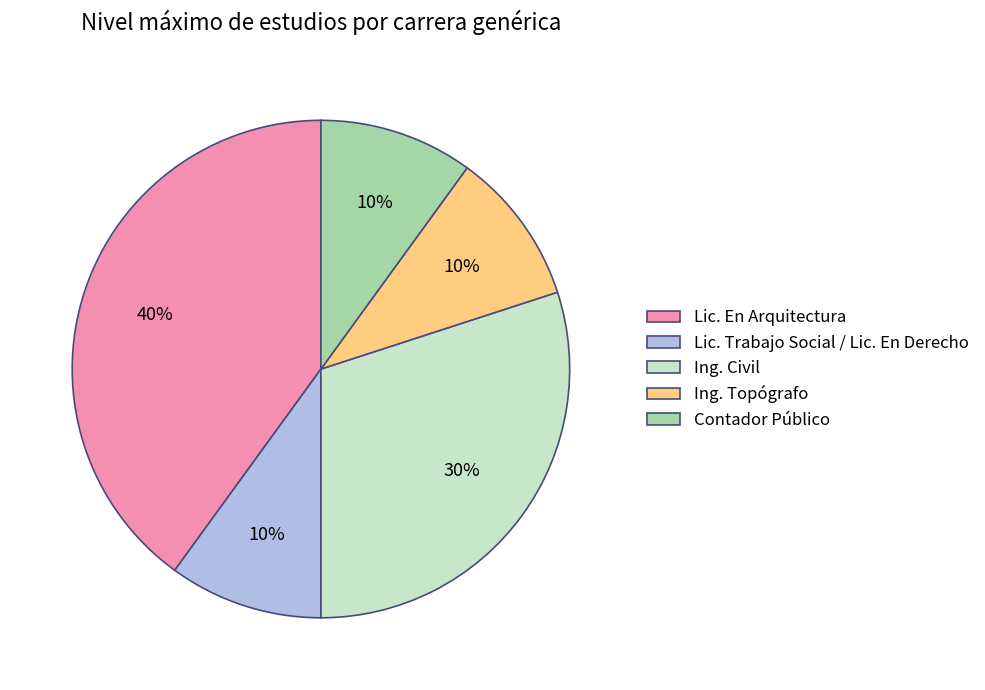

Does Lic. En Arquitectura account for over 50% of the chart?

No